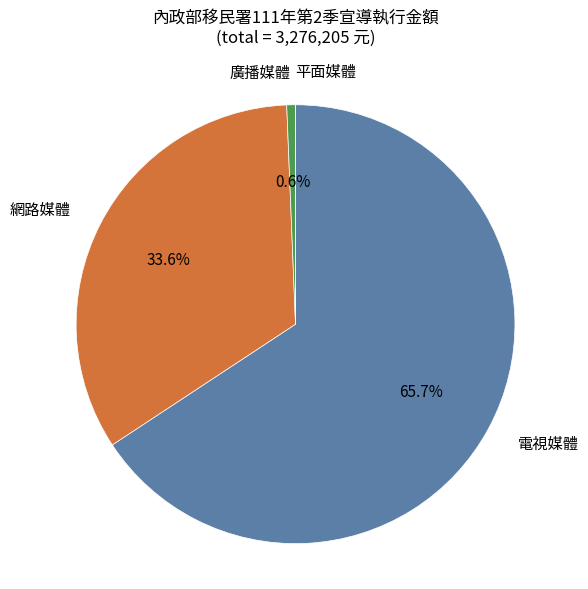

Which slice is the largest?

電視媒體